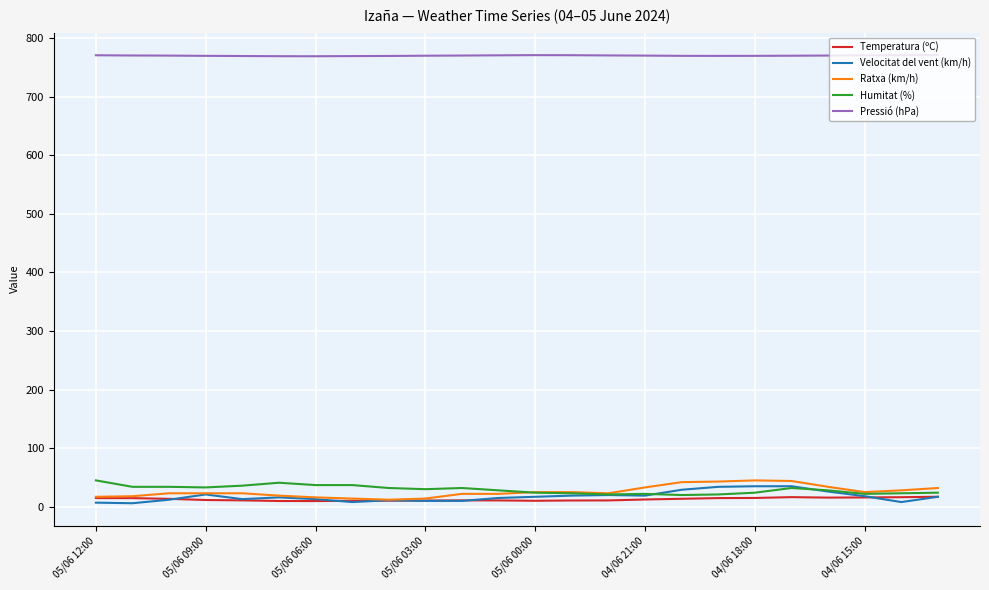

True or false: Pressió (hPa) has more than 0 points higher than both neighbors.

True